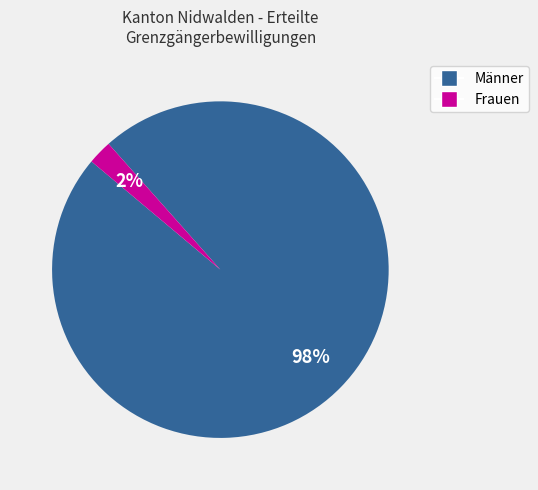

To the nearest percent, what is the average slice percentage?

50%